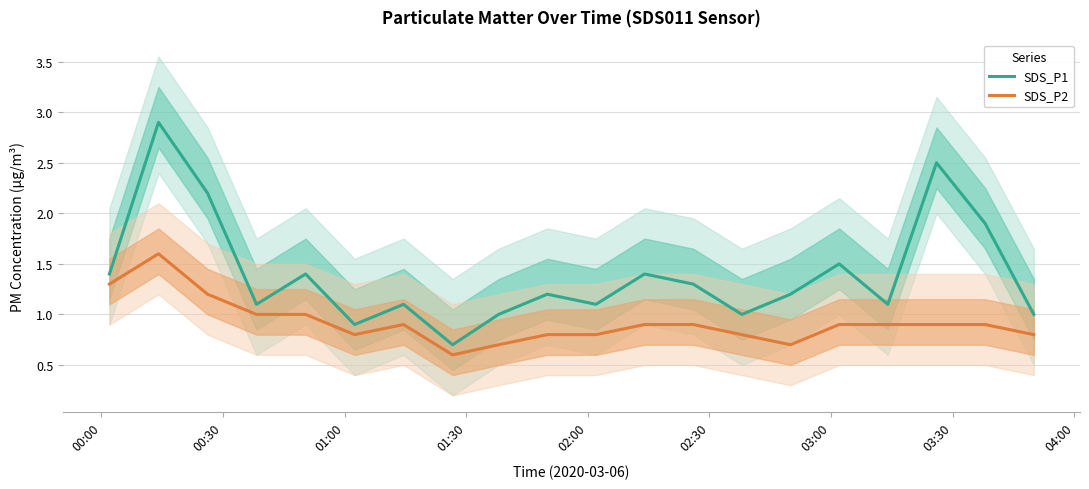

True or false: SDS_P1 and SDS_P2 cross at least once.

False